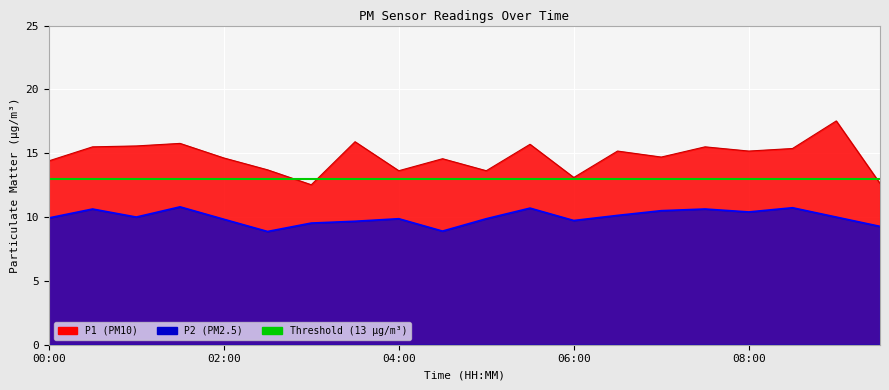

The P2 series shows 15.1 at 05:30. True or false?

False